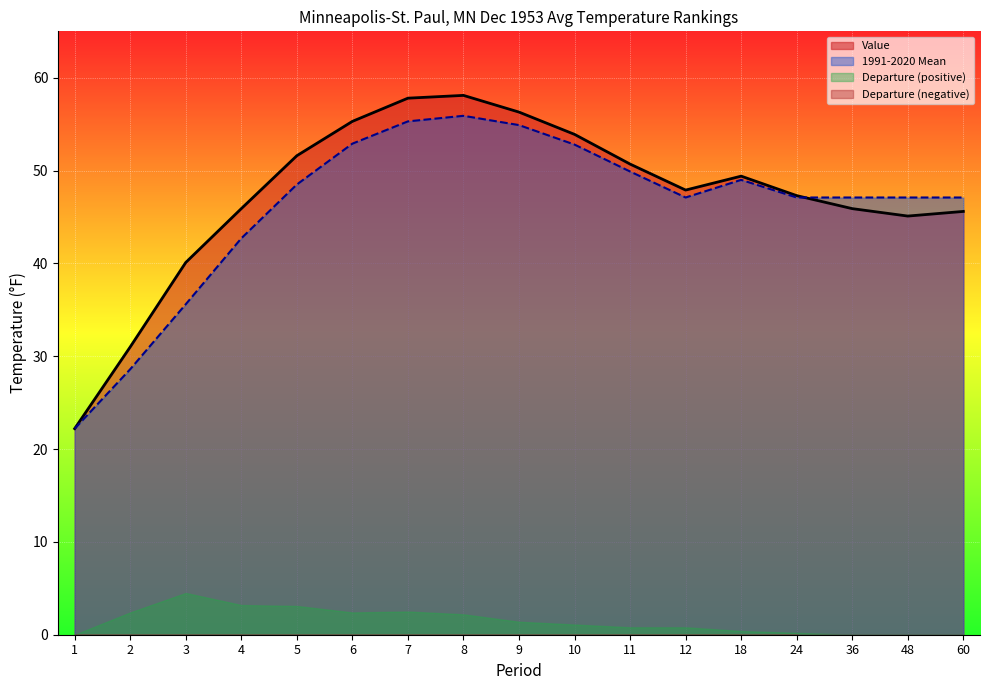

The value of 1991-2020 Mean at 60 is 47.1. True or false?

True